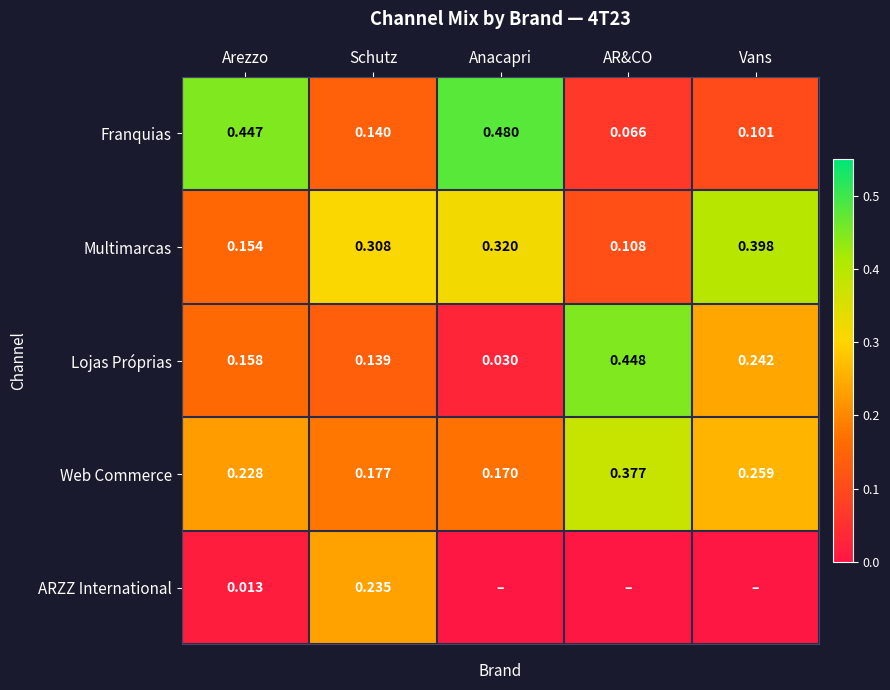

Between Arezzo and Schutz, which series saw the biggest shift?

Franquias